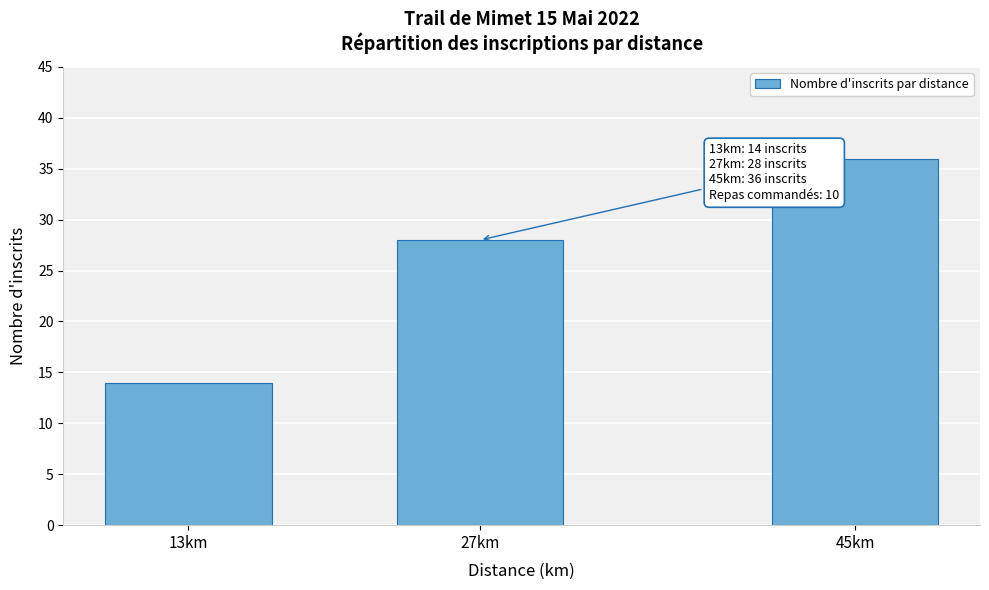

Reading right to left, transcribe all the data shown in this chart.

45km=36	27km=28	13km=14